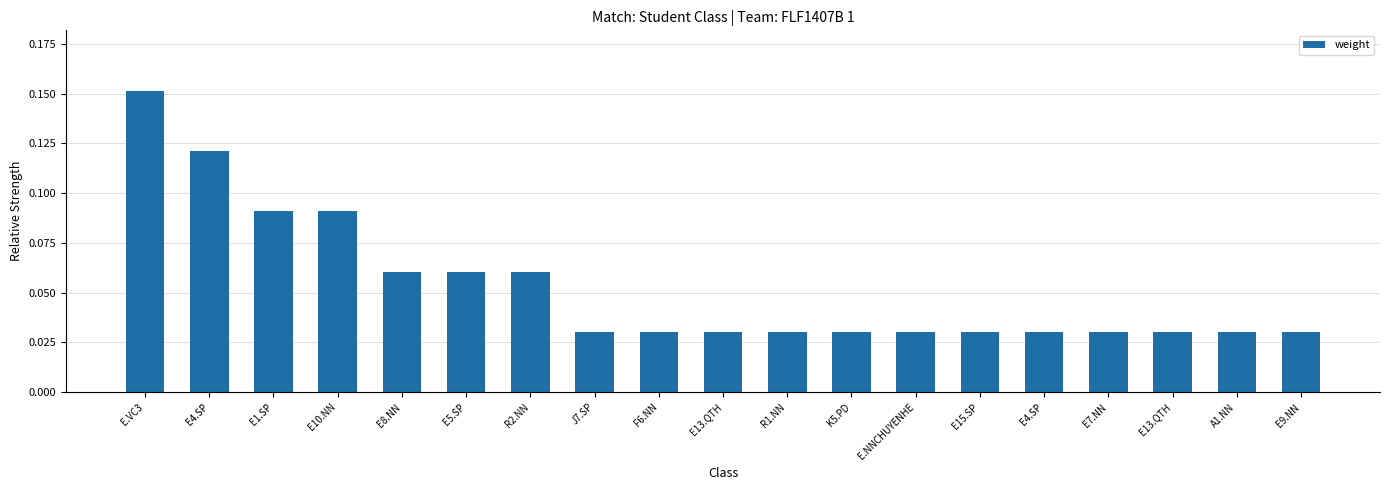

How many distinct data groups are displayed?

1